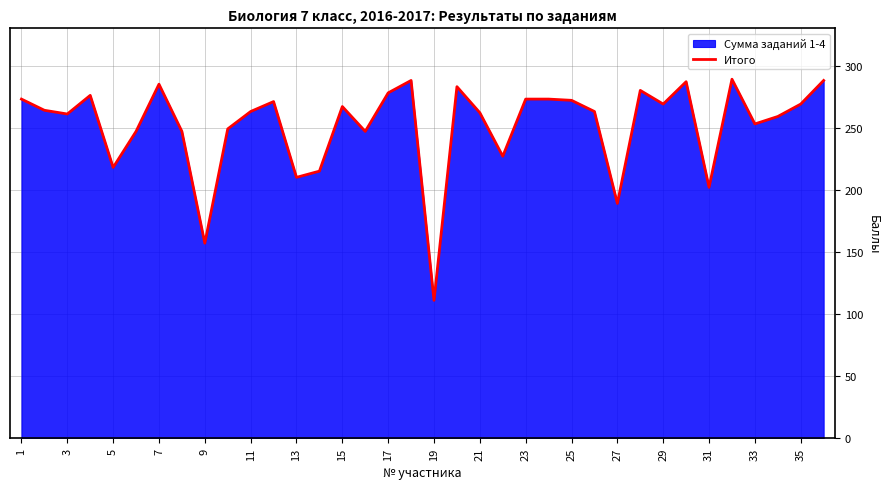

How many lines are shown in the chart?

1